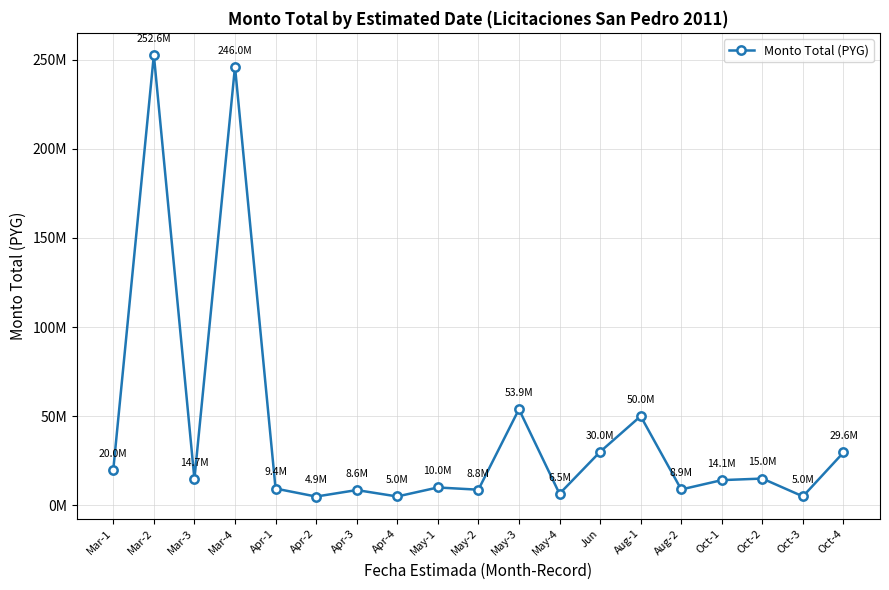

What is the sum of the values at Mar-3 and Apr-2?

19644500